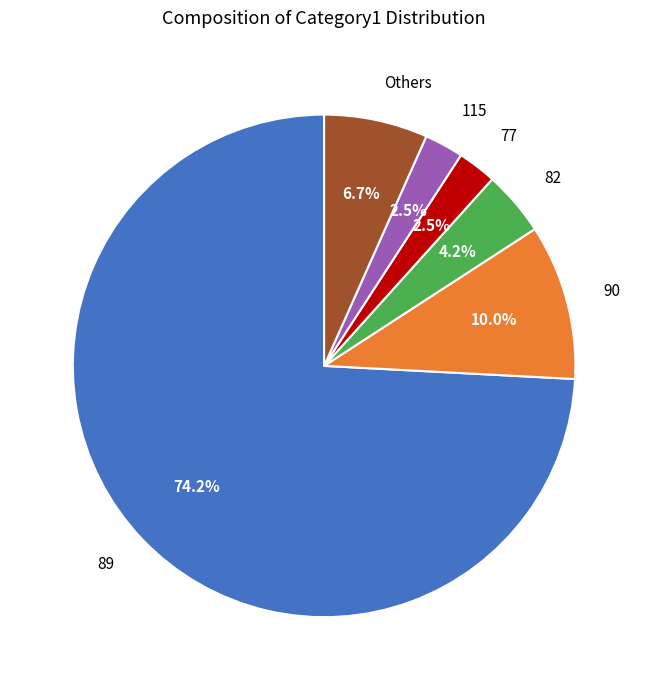

Is the sum of 82 and 90 greater than half?

No